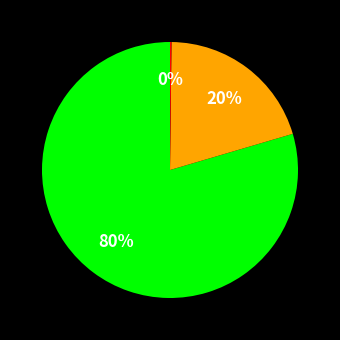

To the nearest percent, what is the average slice percentage?

33%